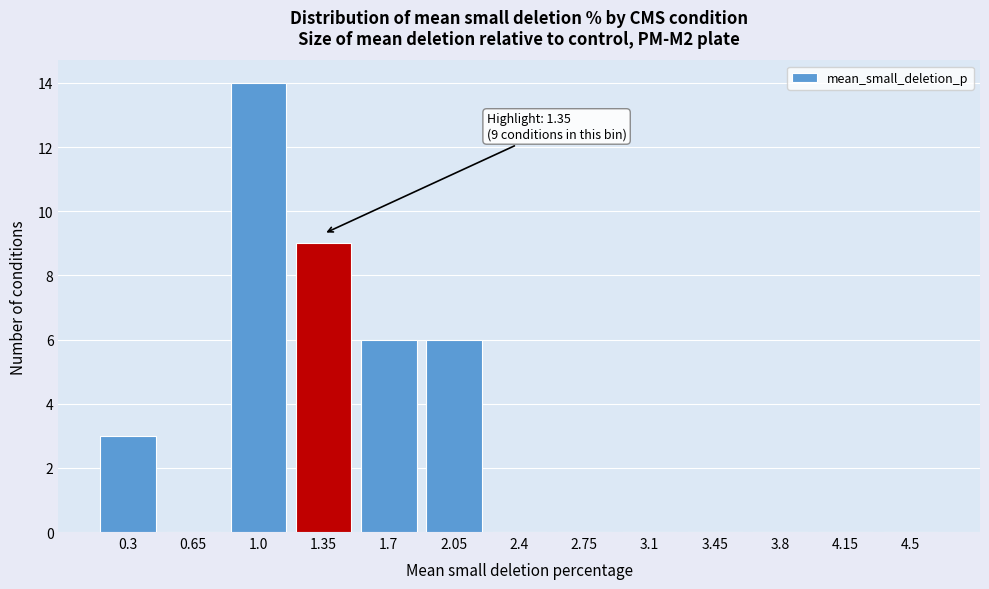

Reading right to left, extract all data points from this chart.

4.5=0	4.15=0	3.8=0	3.45=0	3.1=0	2.75=0	2.4=0	2.05=6	1.7=6	1.35=9	1.0=14	0.65=0	0.3=3